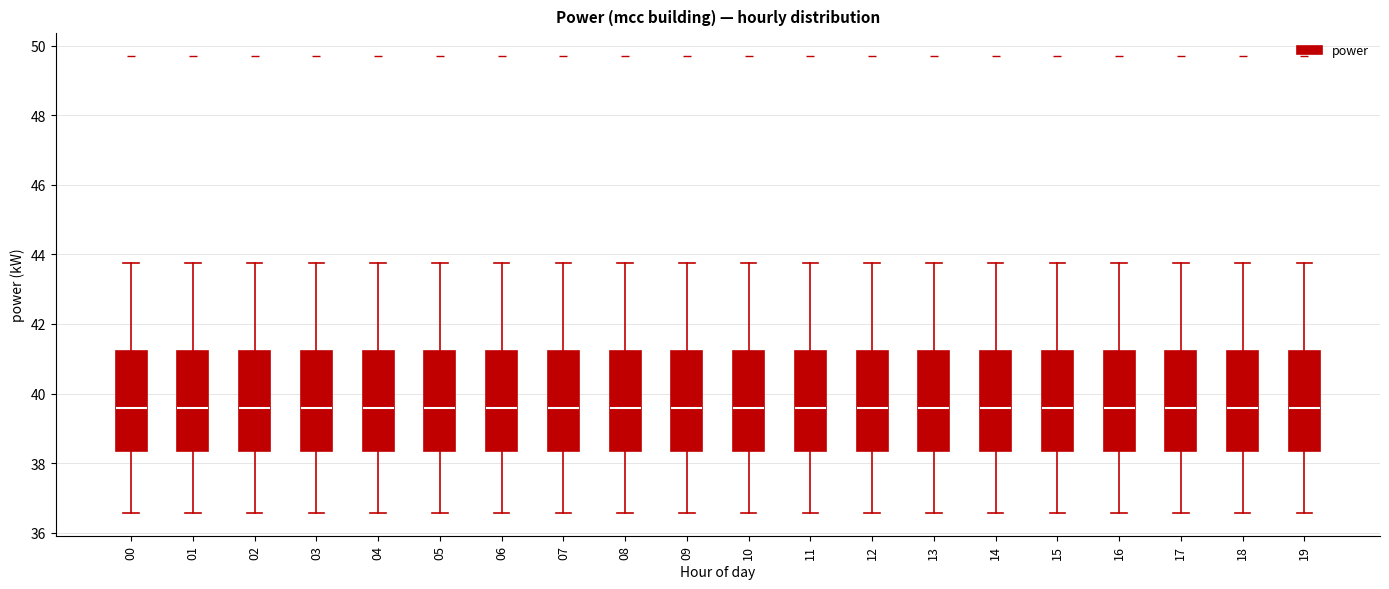

Reading left to right, transcribe this box plot: for each box, give where its median line is, the range the box spans, and where its two whiskers end, as read against the y-axis. The values are not printed on the chart, so give them approximately, as read against the axis.

00: median 39.6, box 38.4 to 41.2, whiskers 36.6 to 43.8
01: median 39.6, box 38.4 to 41.2, whiskers 36.6 to 43.8
02: median 39.6, box 38.4 to 41.2, whiskers 36.6 to 43.8
03: median 39.6, box 38.4 to 41.2, whiskers 36.6 to 43.8
04: median 39.6, box 38.4 to 41.2, whiskers 36.6 to 43.8
05: median 39.6, box 38.4 to 41.2, whiskers 36.6 to 43.8
06: median 39.6, box 38.4 to 41.2, whiskers 36.6 to 43.8
07: median 39.6, box 38.4 to 41.2, whiskers 36.6 to 43.8
08: median 39.6, box 38.4 to 41.2, whiskers 36.6 to 43.8
09: median 39.6, box 38.4 to 41.2, whiskers 36.6 to 43.8
10: median 39.6, box 38.4 to 41.2, whiskers 36.6 to 43.8
11: median 39.6, box 38.4 to 41.2, whiskers 36.6 to 43.8
12: median 39.6, box 38.4 to 41.2, whiskers 36.6 to 43.8
13: median 39.6, box 38.4 to 41.2, whiskers 36.6 to 43.8
14: median 39.6, box 38.4 to 41.2, whiskers 36.6 to 43.8
15: median 39.6, box 38.4 to 41.2, whiskers 36.6 to 43.8
16: median 39.6, box 38.4 to 41.2, whiskers 36.6 to 43.8
17: median 39.6, box 38.4 to 41.2, whiskers 36.6 to 43.8
18: median 39.6, box 38.4 to 41.2, whiskers 36.6 to 43.8
19: median 39.6, box 38.4 to 41.2, whiskers 36.6 to 43.8